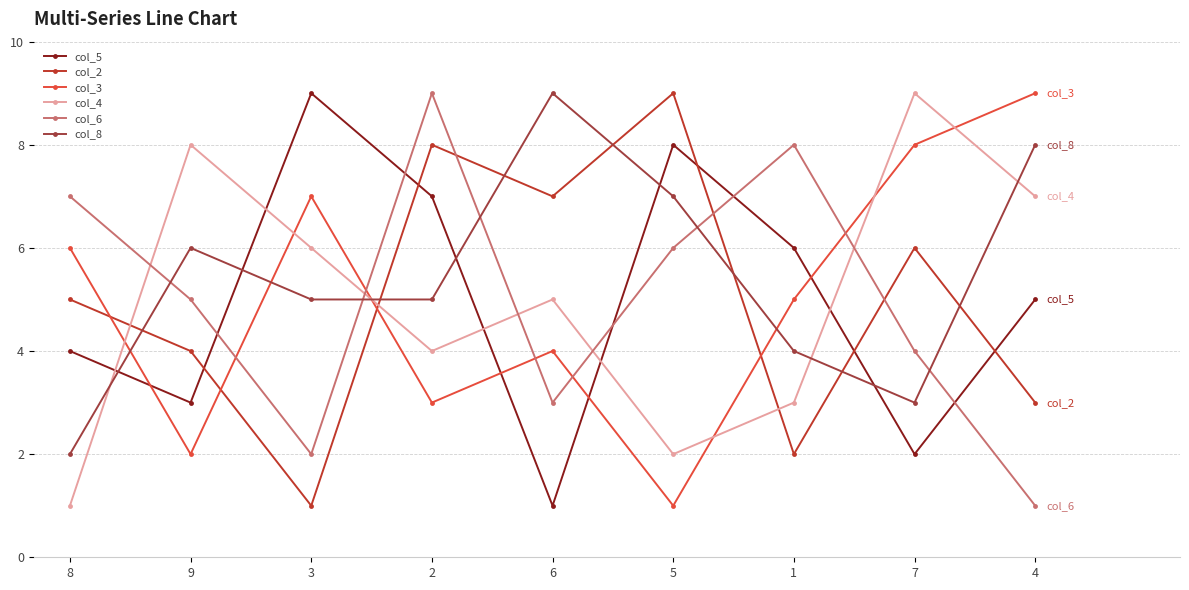

Which category has the lowest value in the col_3 series?

5